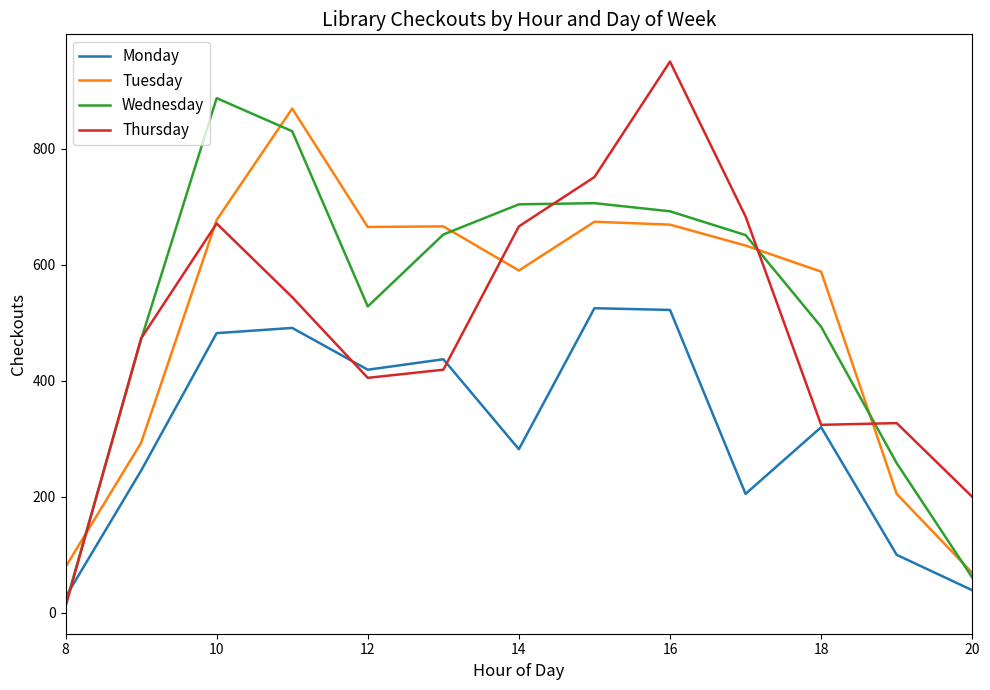

What is the highest value of the Wednesday series?

887